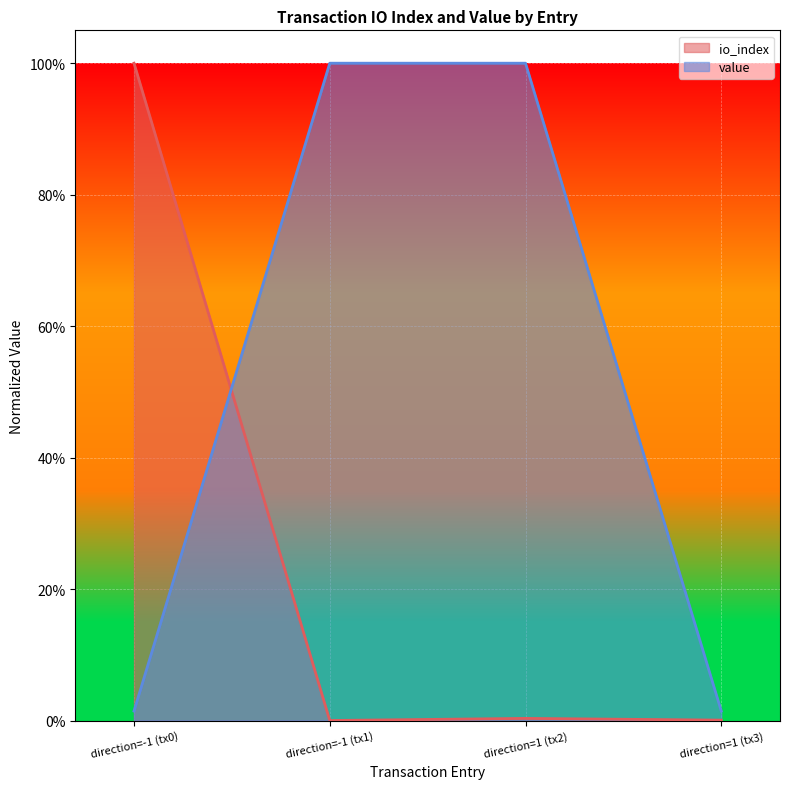

What is the sum of all io_index values?

1.0